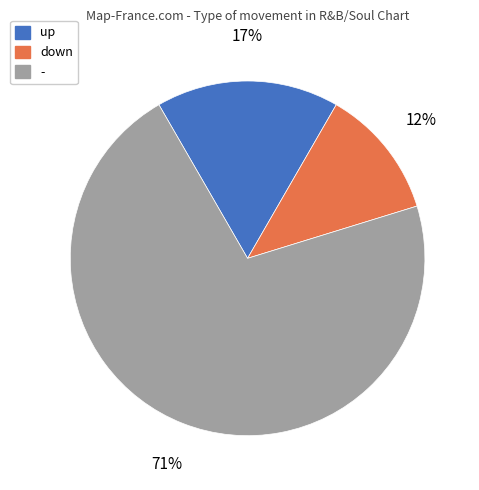

To the nearest percent, what is the combined percentage of down and up?

29%